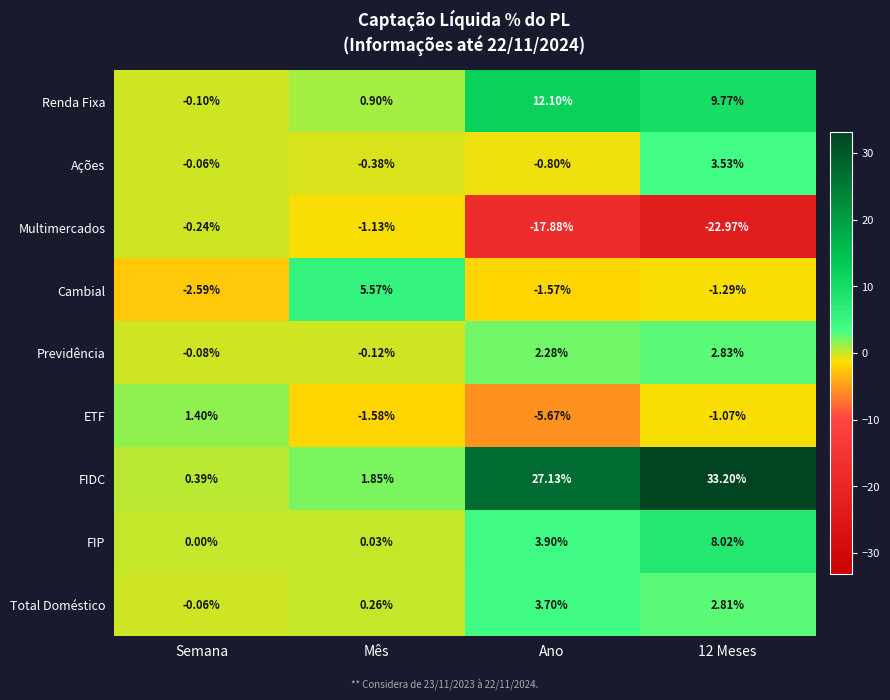

At which label does Multimercados reach its peak?

Semana